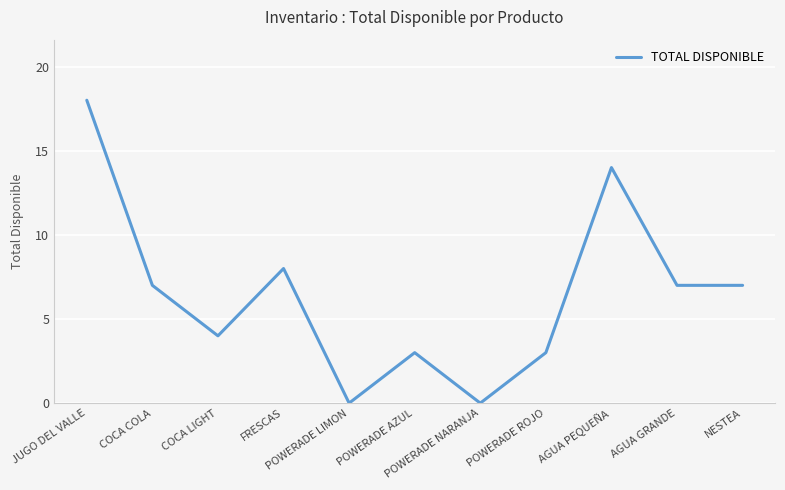

Which has a higher value, FRESCAS or AGUA PEQUEÑA?

AGUA PEQUEÑA